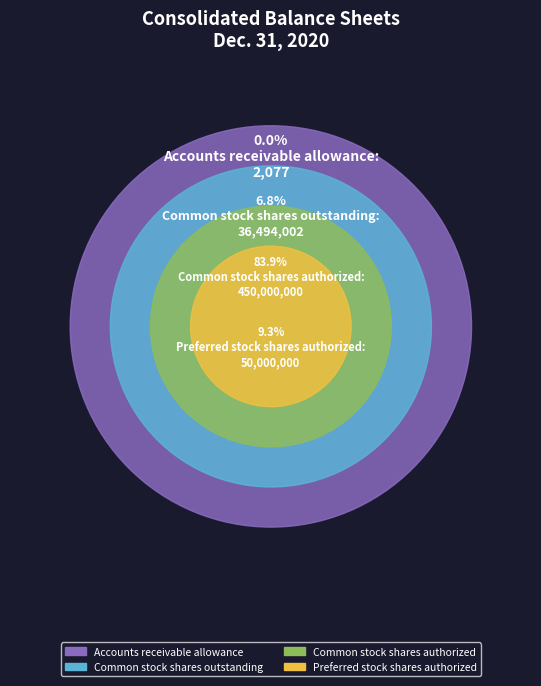

To the nearest percent, what portion does Preferred stock shares authorized represent?

9%